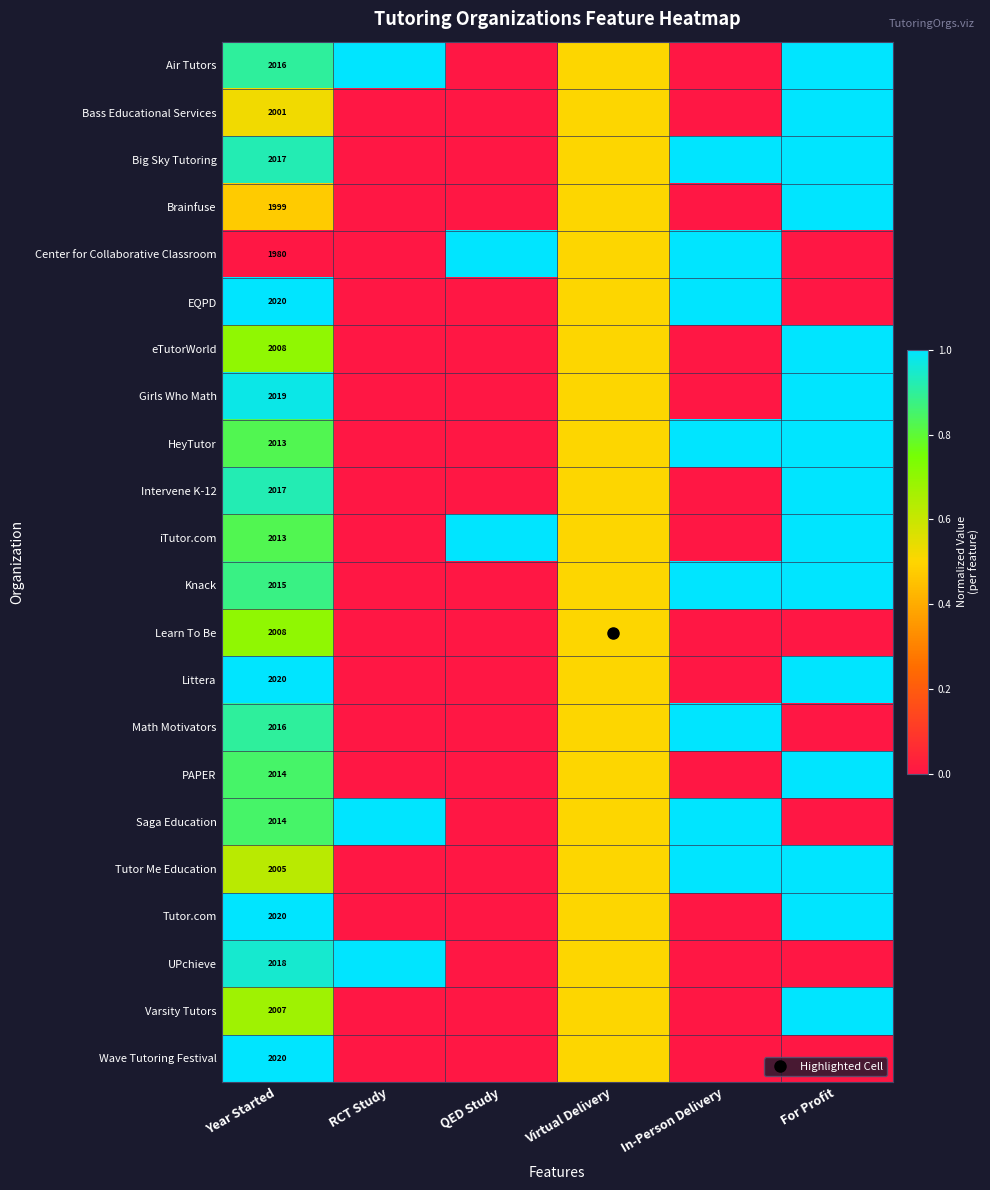

What is the sum of all Big Sky Tutoring values?

3.4